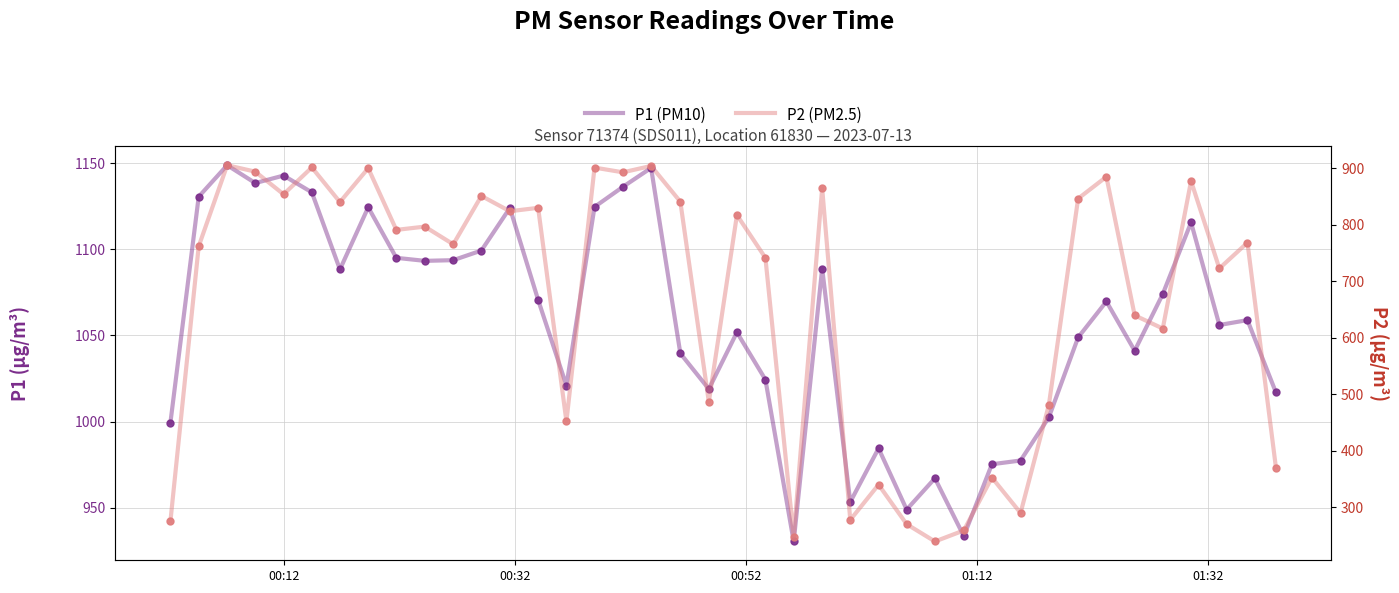

How many distinct data groups are displayed?

2